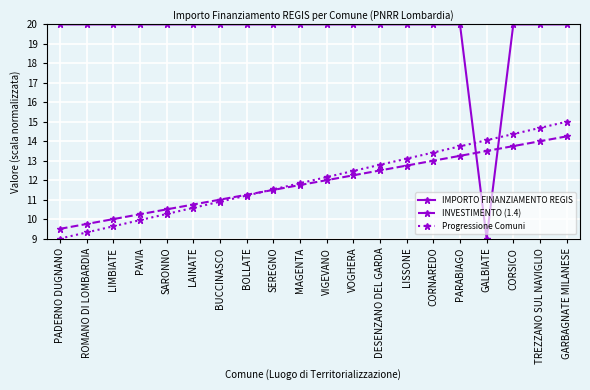

What value does the Progressione Comuni series have at SEREGNO?

11.5